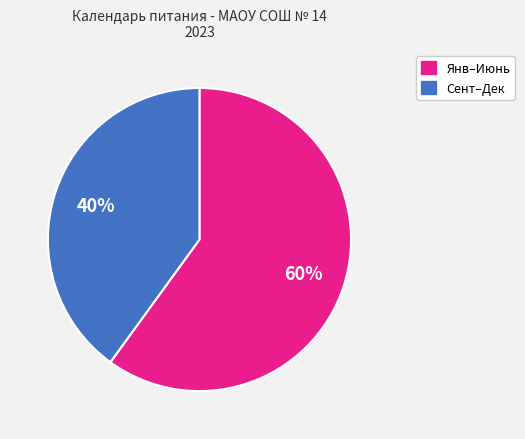

To the nearest percent, what is the average slice percentage?

50%